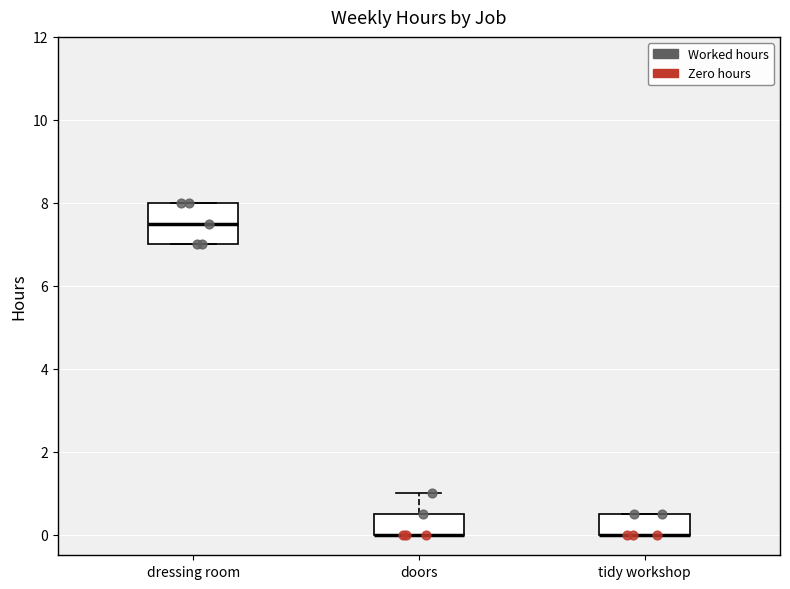

Comparing the boxes themselves (not the whiskers), which one is the tallest?

dressing room